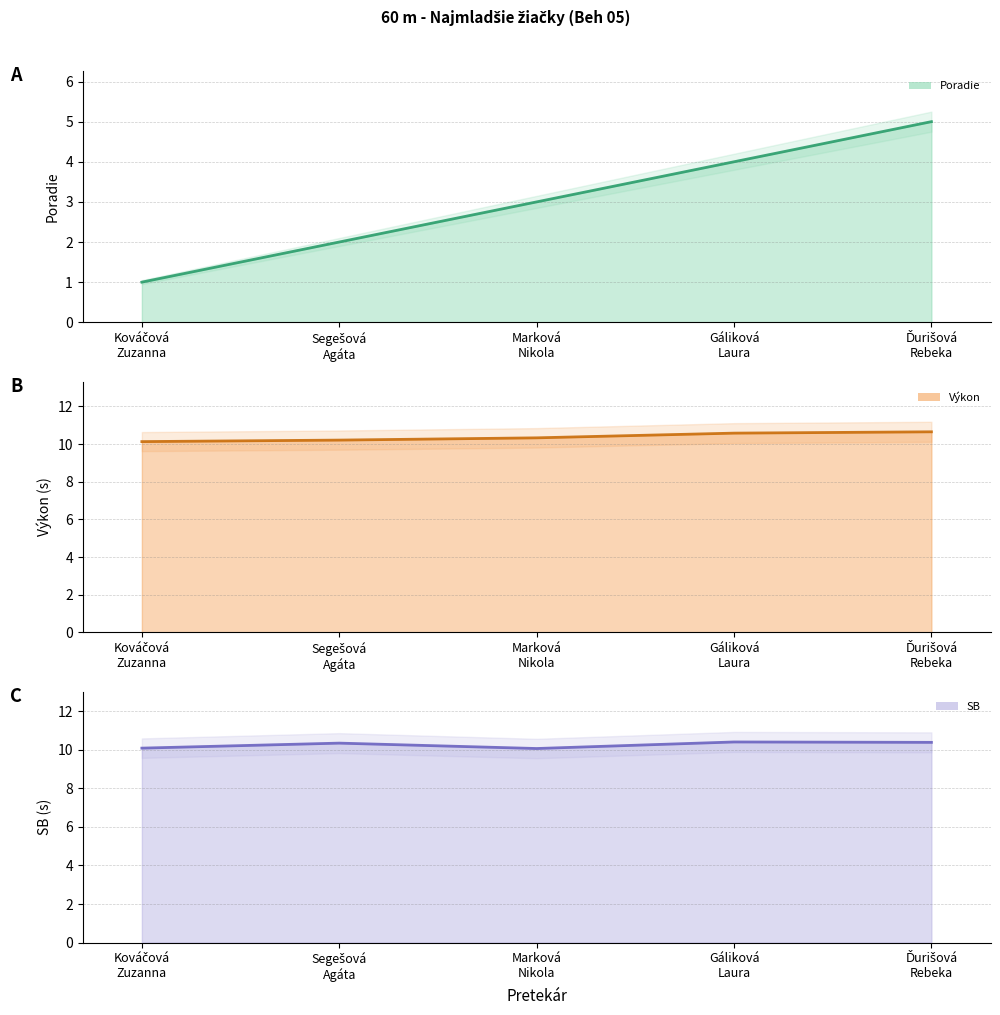

Reading left to right, extract all data points from this chart.

Poradie (line): 1.0	2.0	3.0	4.0	5.0
Výkon (line): 10.1	10.2	10.3	10.6	10.7
SB (line): 10.1	10.3	10.1	10.4	10.4